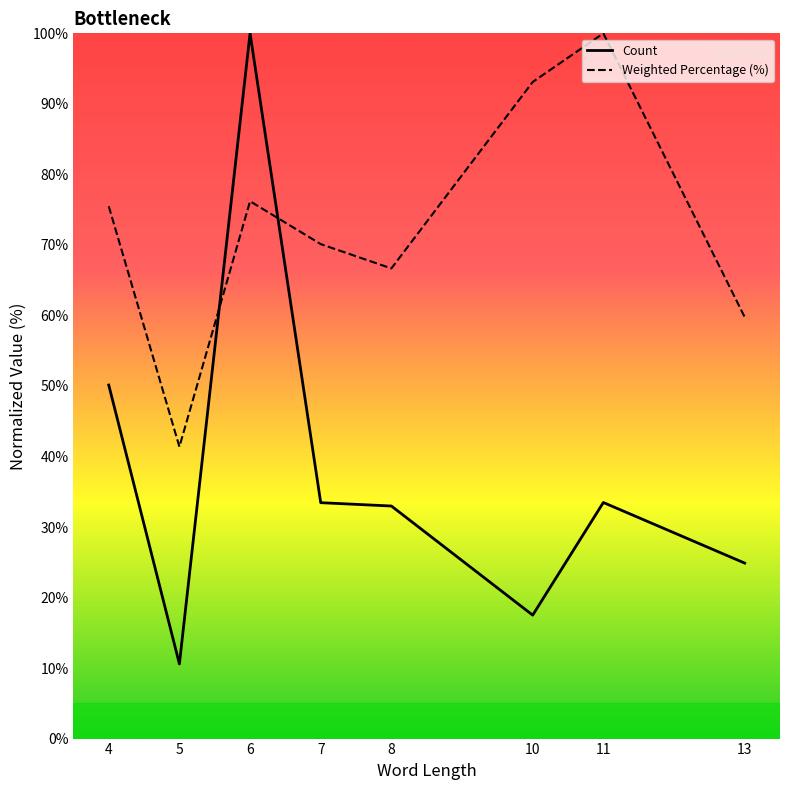

At which category does the chart reach its minimum across all series?

5